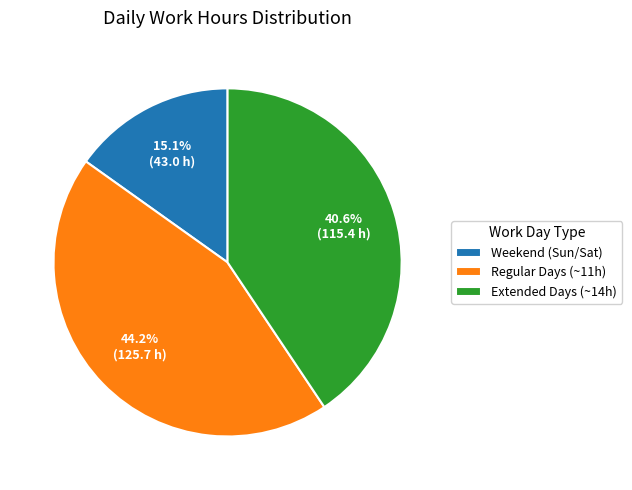

Rank the categories by value from lowest to highest.

Weekend (Sun/Sat), Extended Days (~14h), Regular Days (~11h)